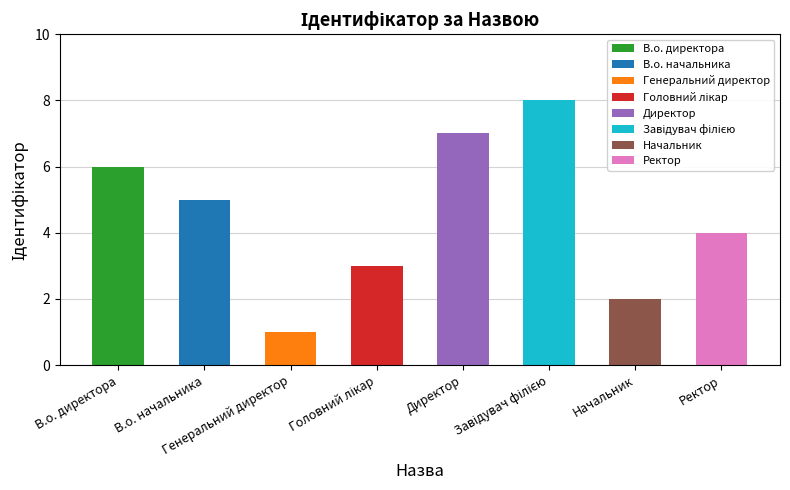

List the labels in order of value, smallest first.

Генеральний директор, Начальник, Головний лікар, Ректор, В.о. начальника, В.о. директора, Директор, Завідувач філією